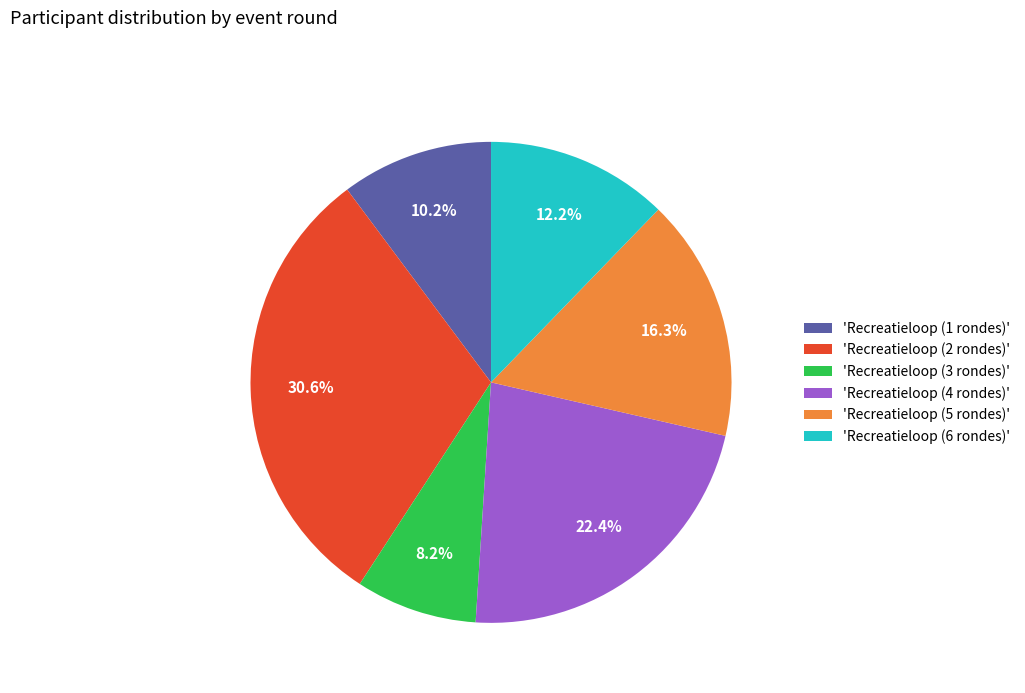

Does 'Recreatieloop (2 rondes)' account for over 50% of the chart?

No